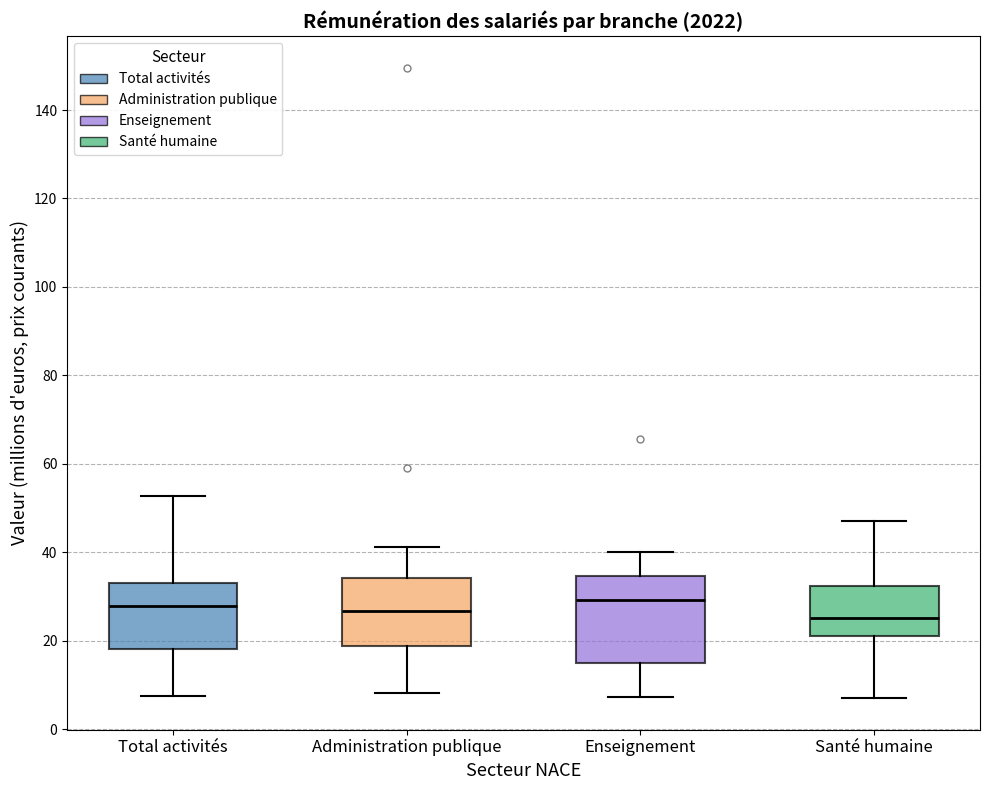

Where does the lower whisker of the box for Administration publique end on the y-axis? The values are not printed on the chart, so give them approximately, as read against the axis.

8